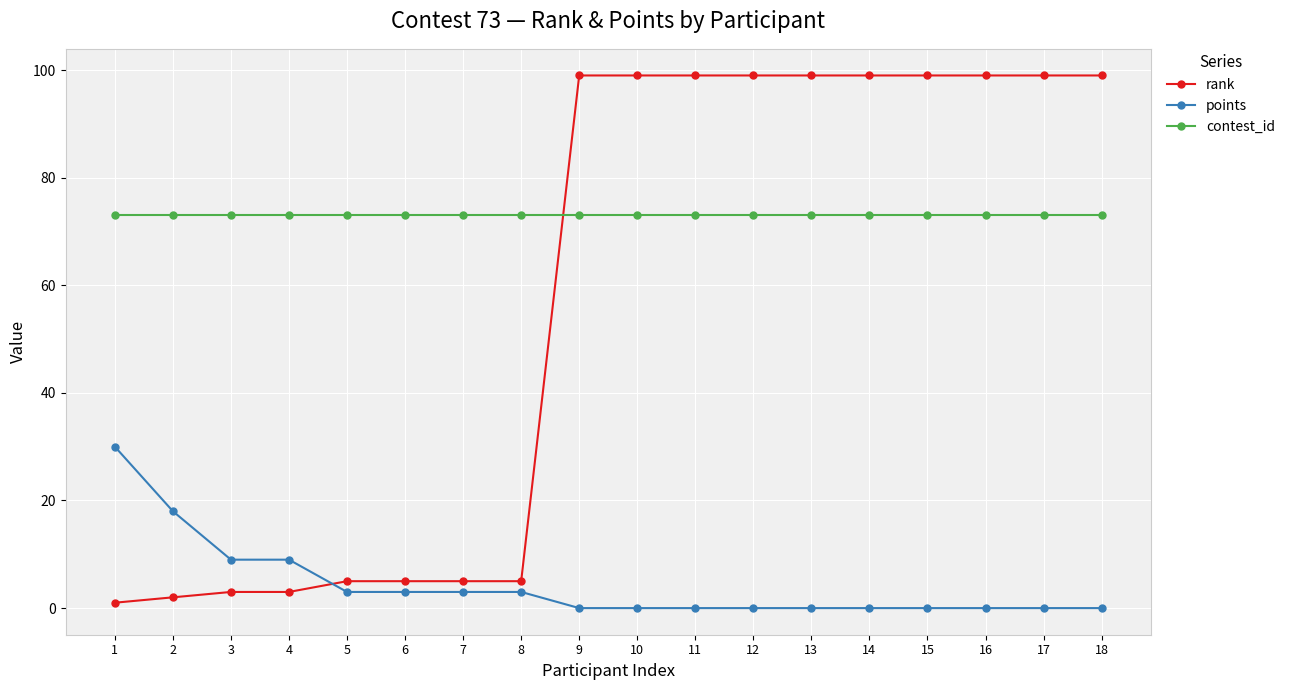

Is the value of contest_id at 17 greater than the value of points at 16?

Yes